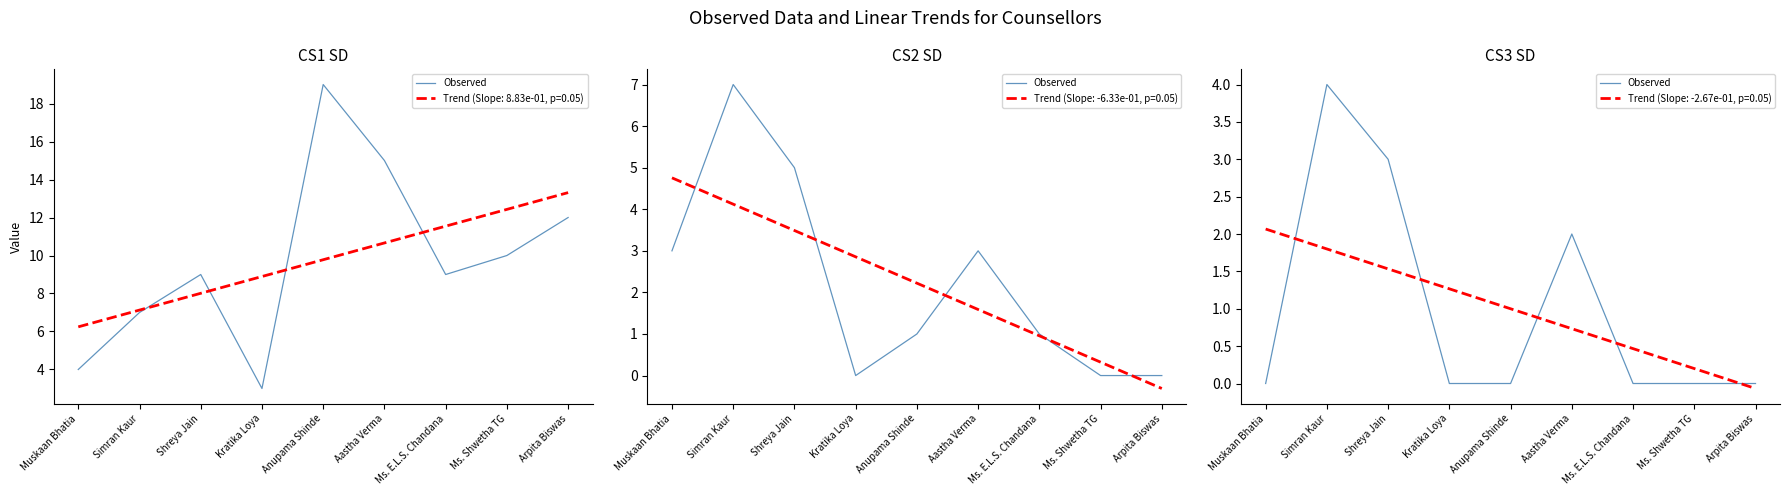

Which category has the lowest value across all series?

Muskaan Bhatia